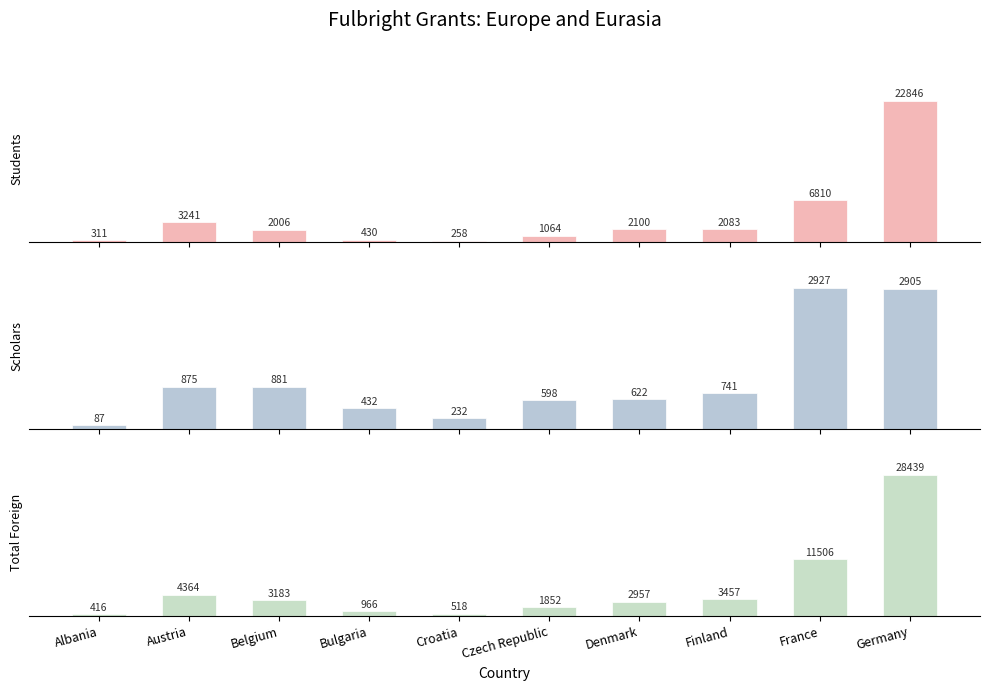

Rank the categories by Total Foreign Historical value from lowest to highest.

Albania, Croatia, Bulgaria, Czech Republic, Denmark, Belgium, Finland, Austria, France, Germany